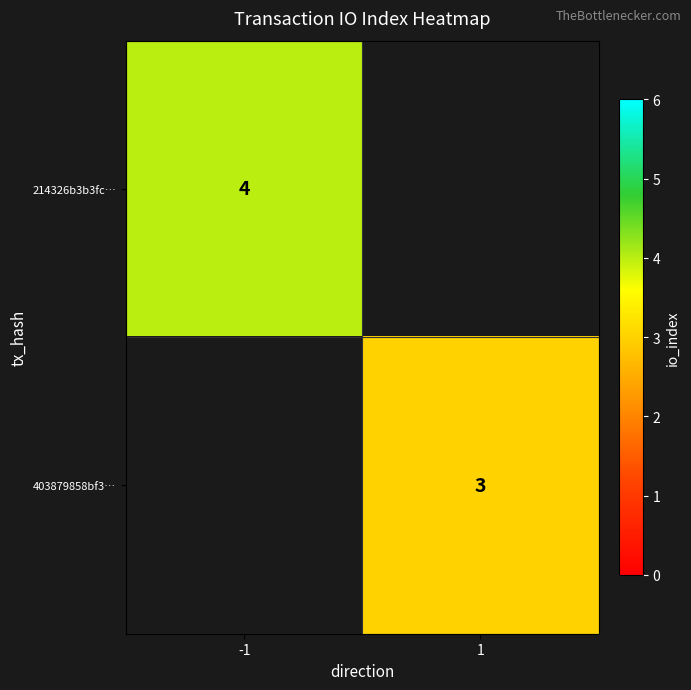

The 214326b3b3fc… series shows 2 at -1. True or false?

False